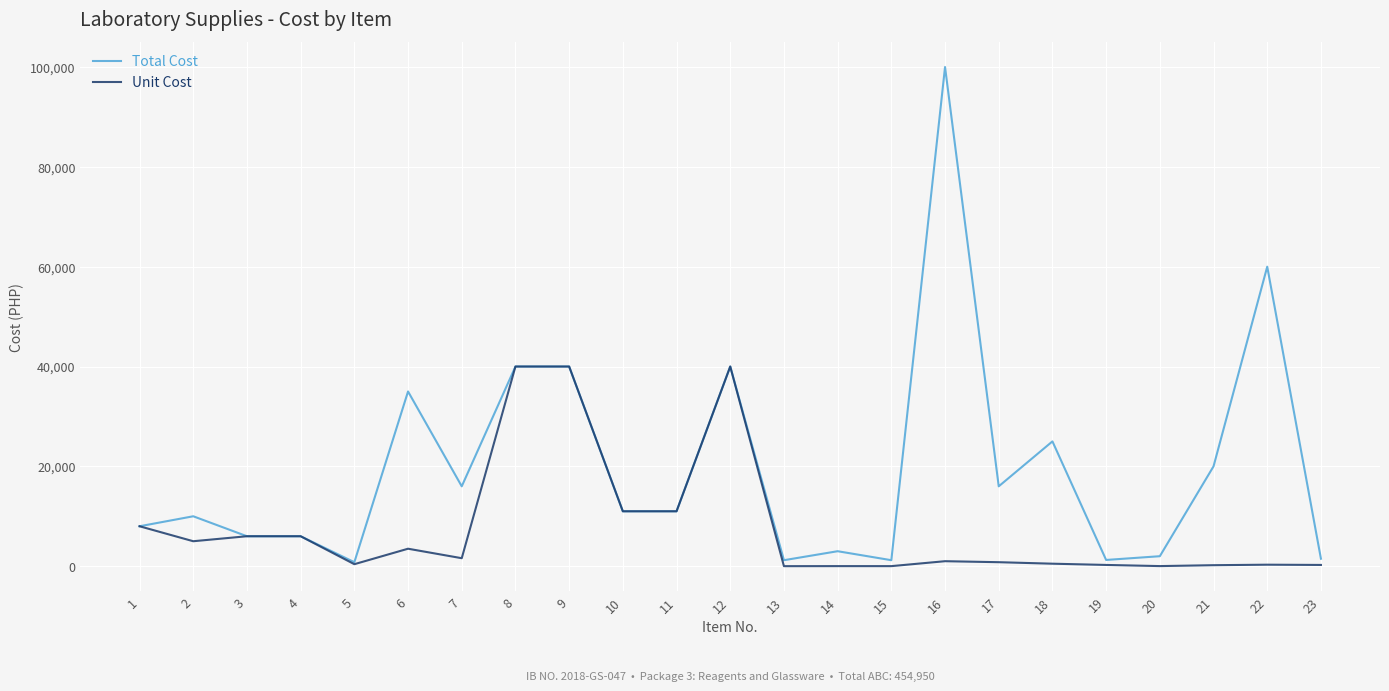

What is the greatest value displayed?

100000